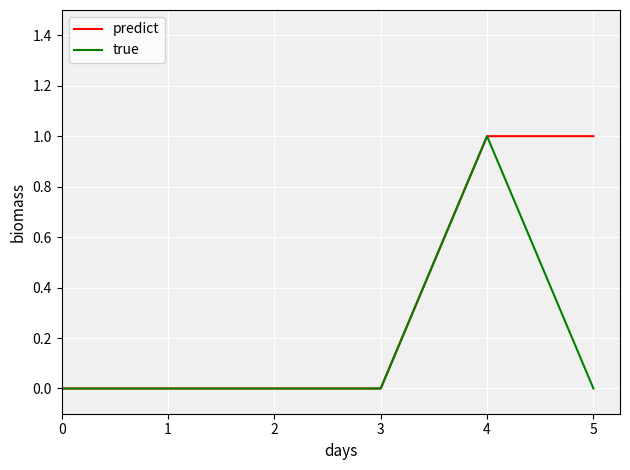

How many lines are shown in the chart?

2